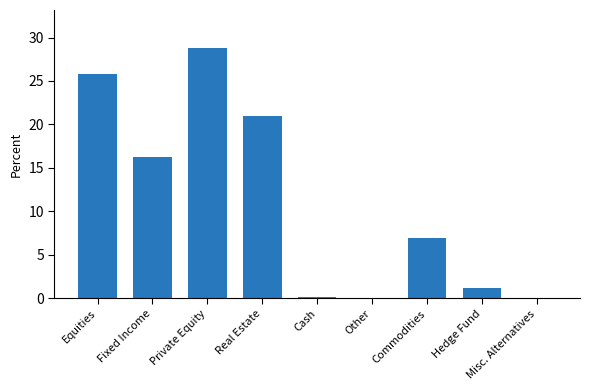

How many categories are shown in the chart?

9